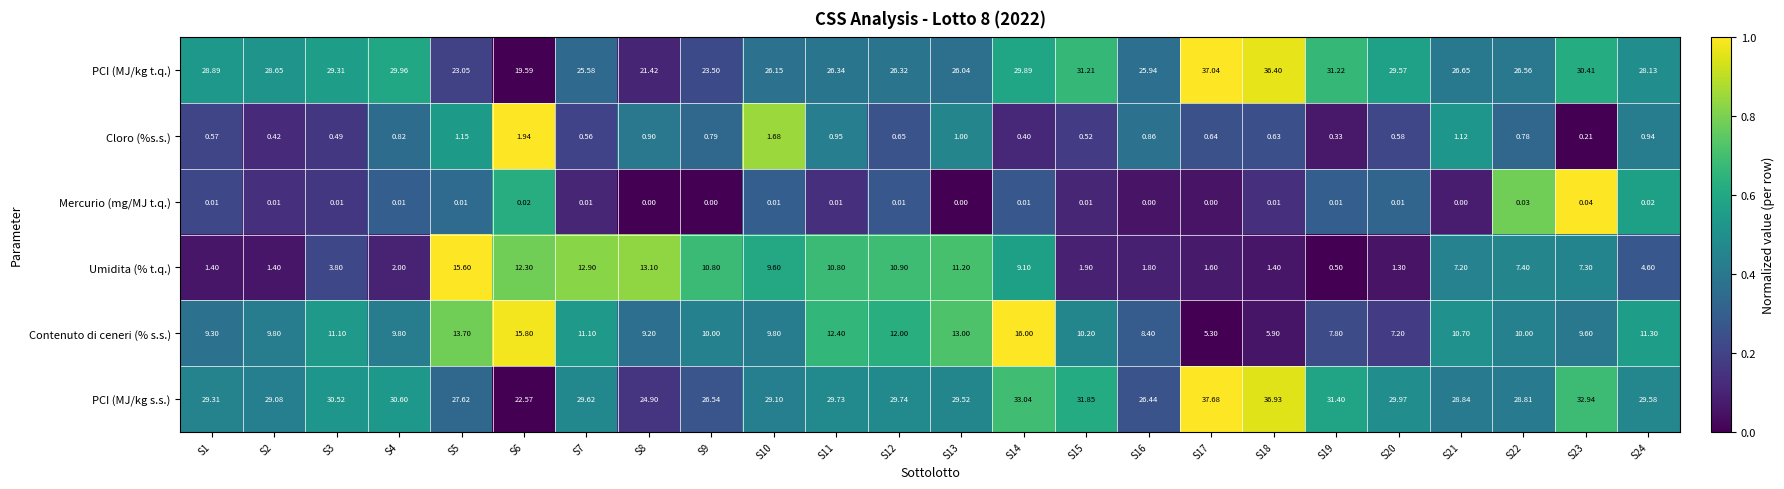

At which category is the sum across all series the highest?

S14